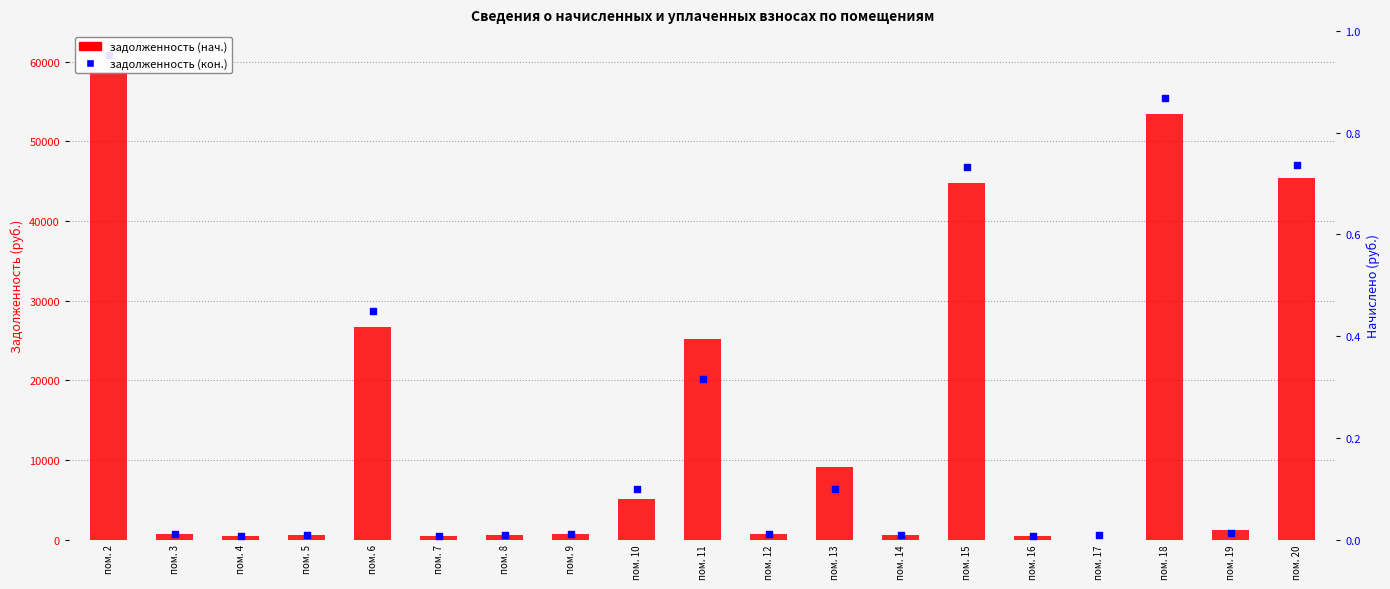

Which series reaches the maximum Y coordinate?

задолженность (кон.)